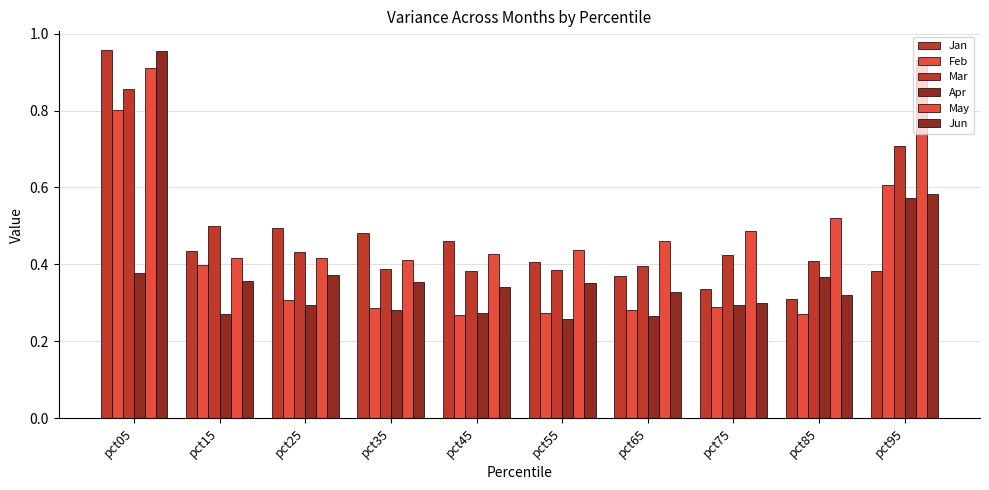

The Feb series shows 0.2 at pct05. True or false?

False